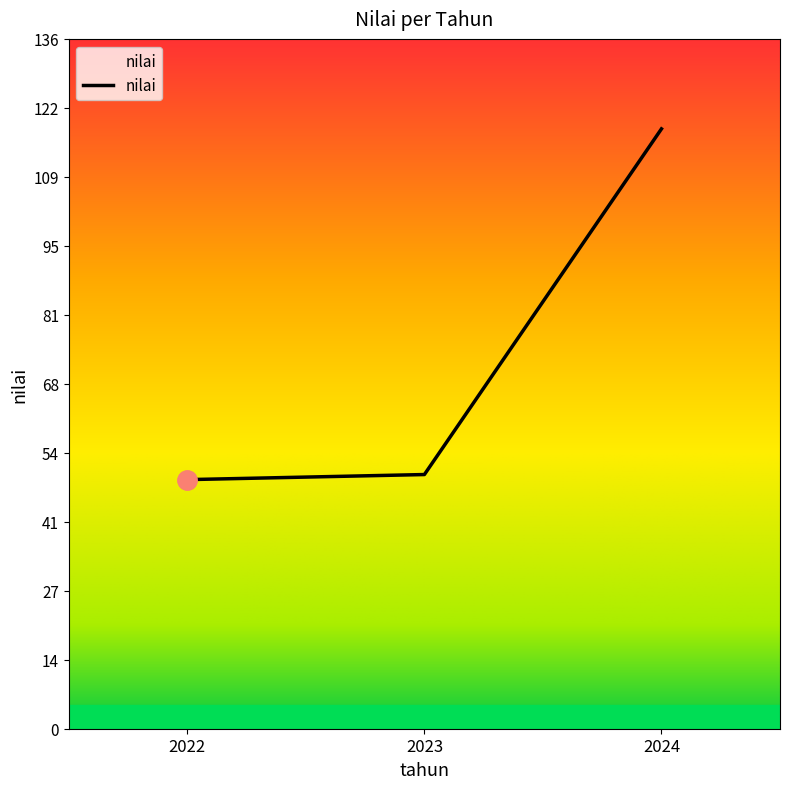

What is the change in value from 2023 to 2024?

+68